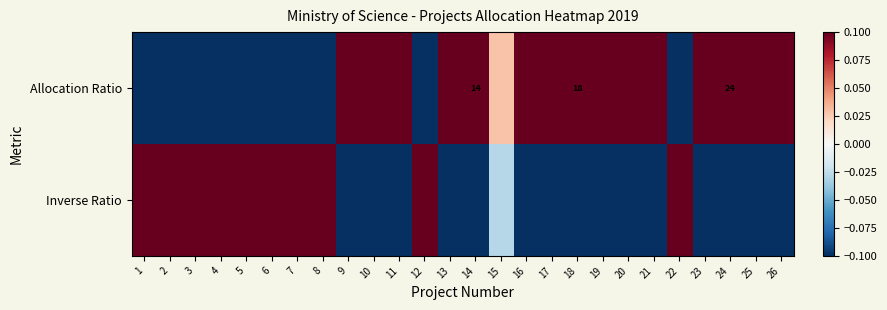

What is the difference between the maximum and second lowest values in the Inverse Ratio series?

1.0